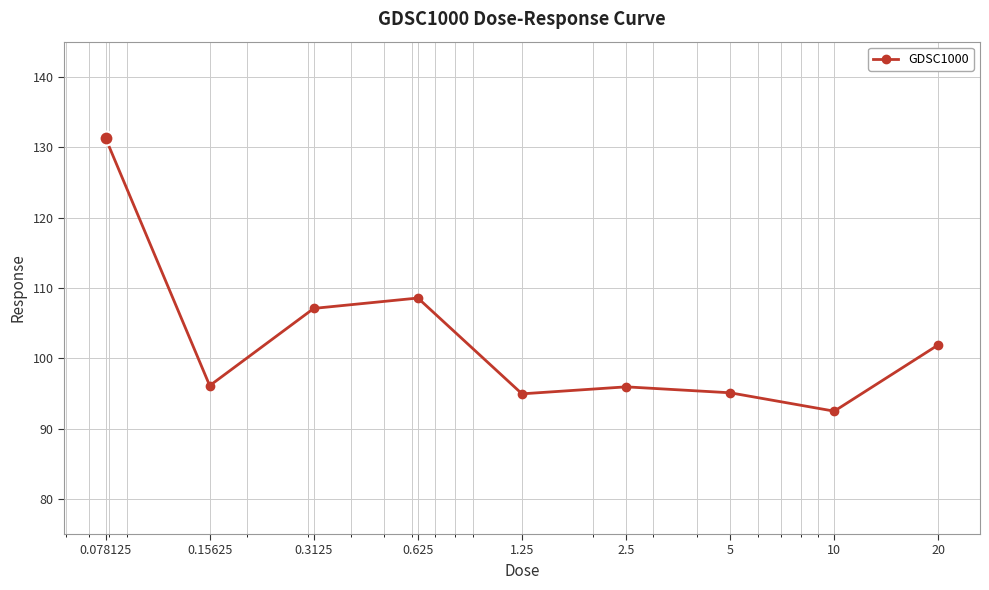

True or false: there are more than 1 points higher than both neighbors.

True